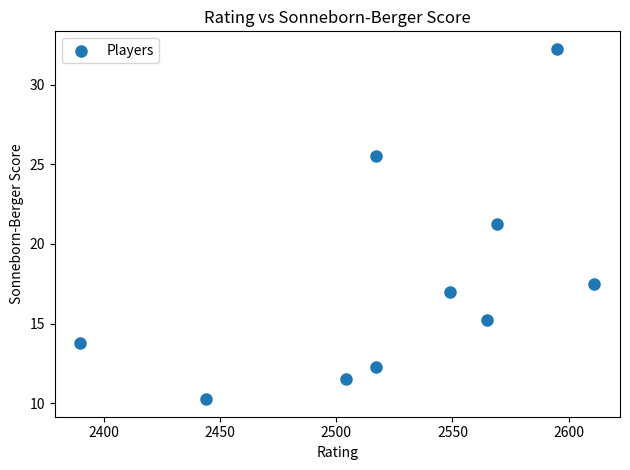

What is the average X value?

2526.1